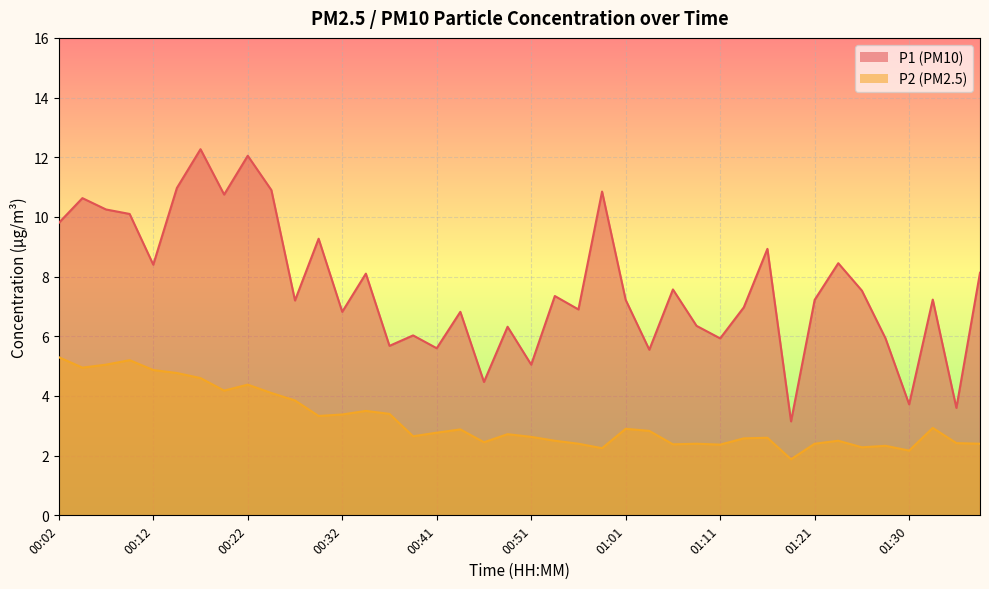

What is the difference between the P2 values at 00:12 and 00:59?

2.6